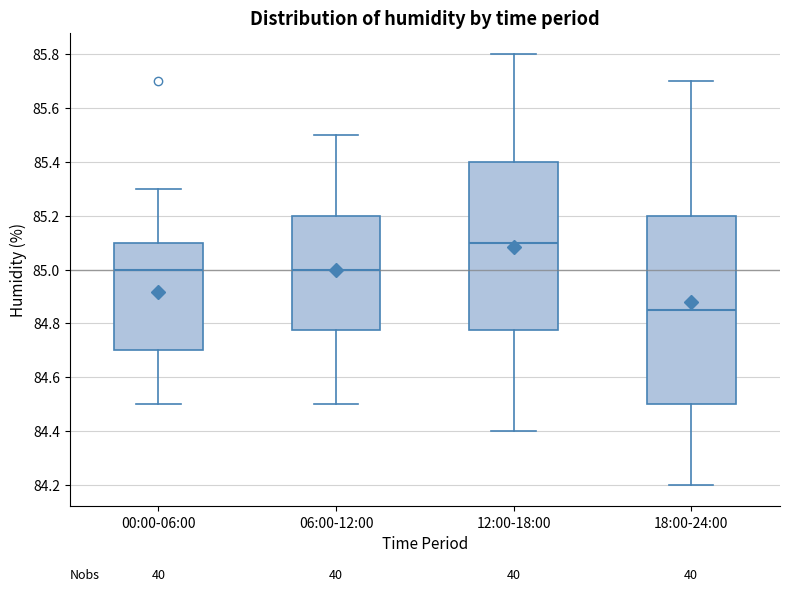

Reading left to right, read every box against the y-axis: the position of its median line, the range the box covers, and the ends of its whiskers. The values are not printed on the chart, so give them approximately, as read against the axis.

00:00-06:00: median 85.00, box 84.70 to 85.10, whiskers 84.50 to 85.30
06:00-12:00: median 85.00, box 84.78 to 85.20, whiskers 84.50 to 85.50
12:00-18:00: median 85.10, box 84.78 to 85.40, whiskers 84.40 to 85.80
18:00-24:00: median 84.86, box 84.50 to 85.20, whiskers 84.20 to 85.70